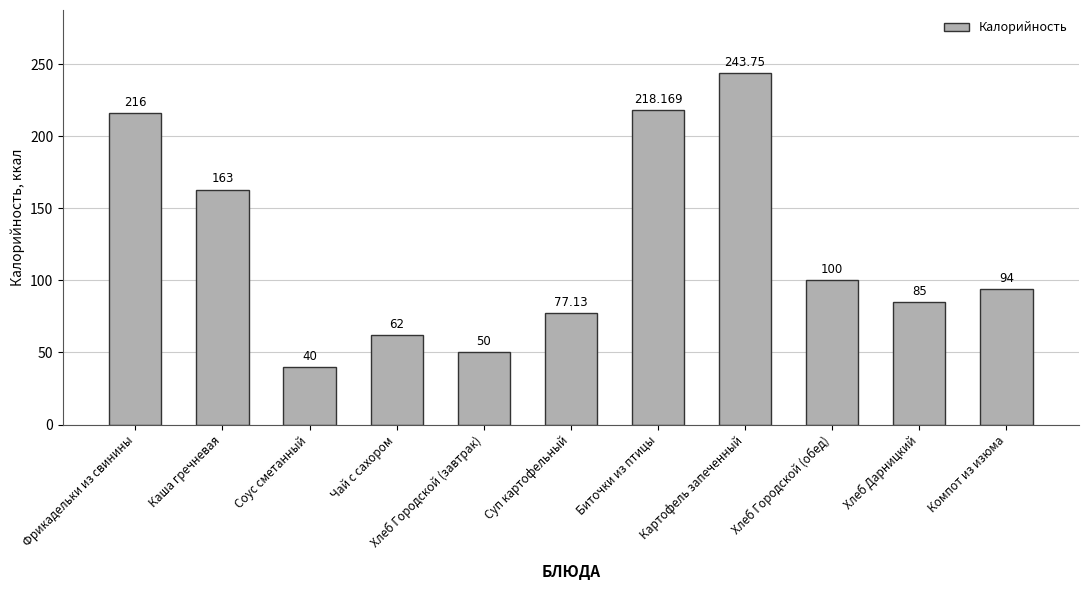

How many categories are shown in the chart?

11